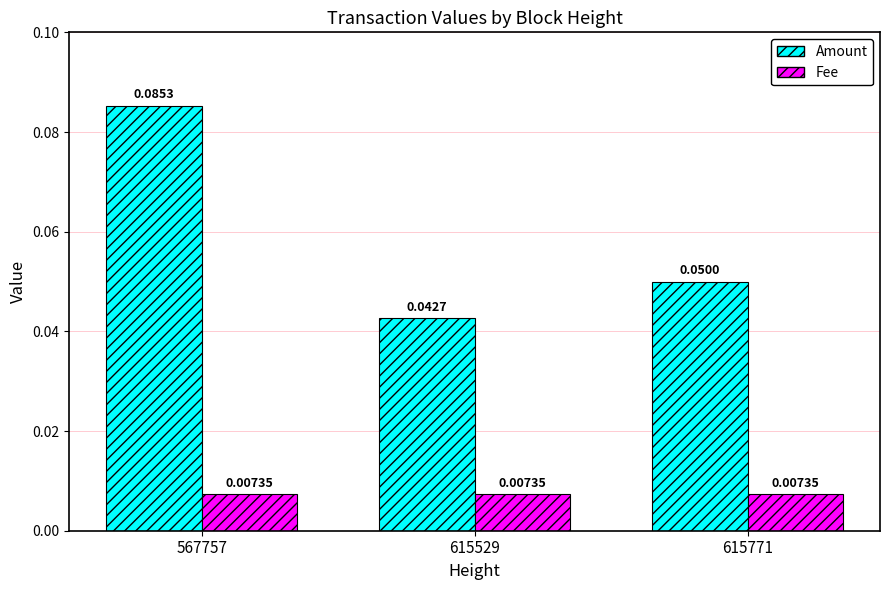

How many Amount values are between 0 and 1?

3